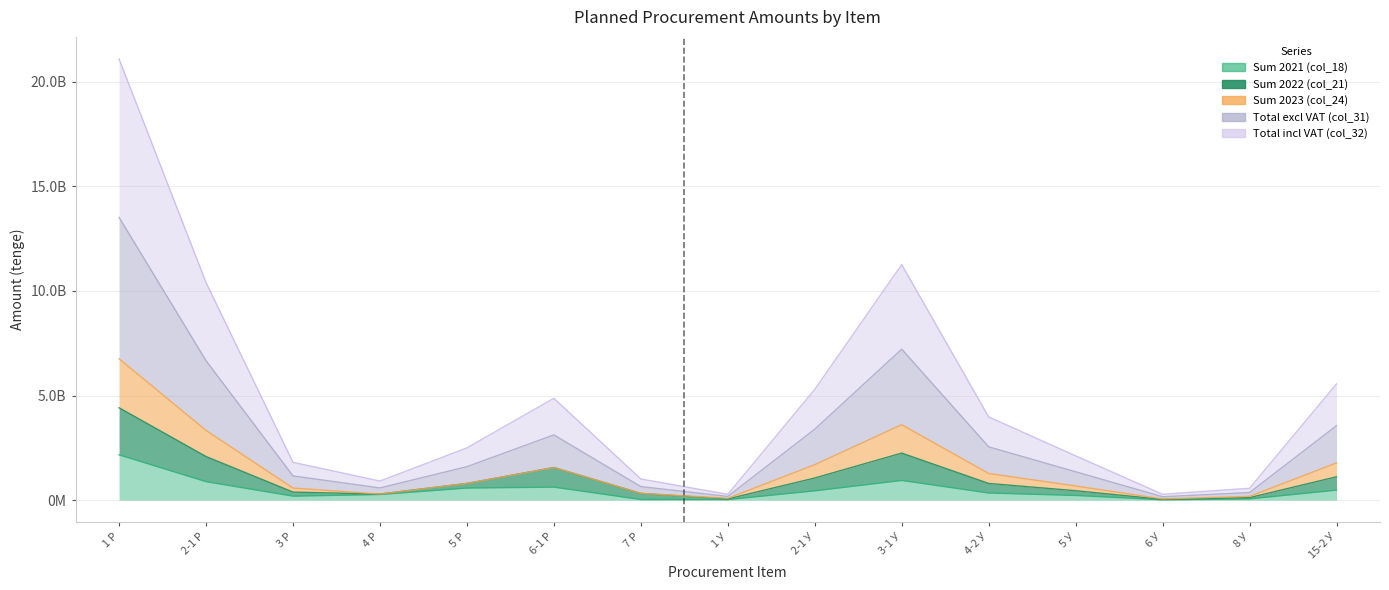

What is the label of the 12th point from the right?

4 Р